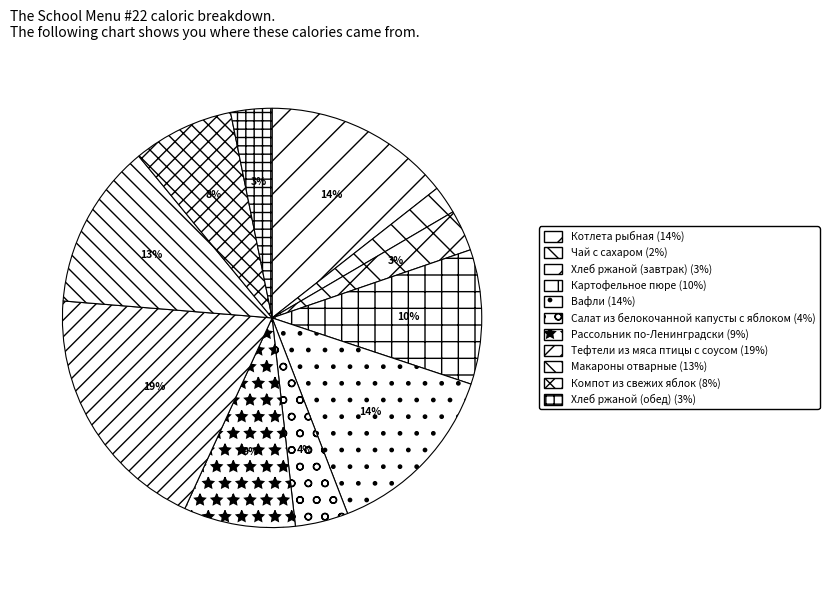

Is the sum of Макароны отварные and Чай с сахаром greater than half?

No